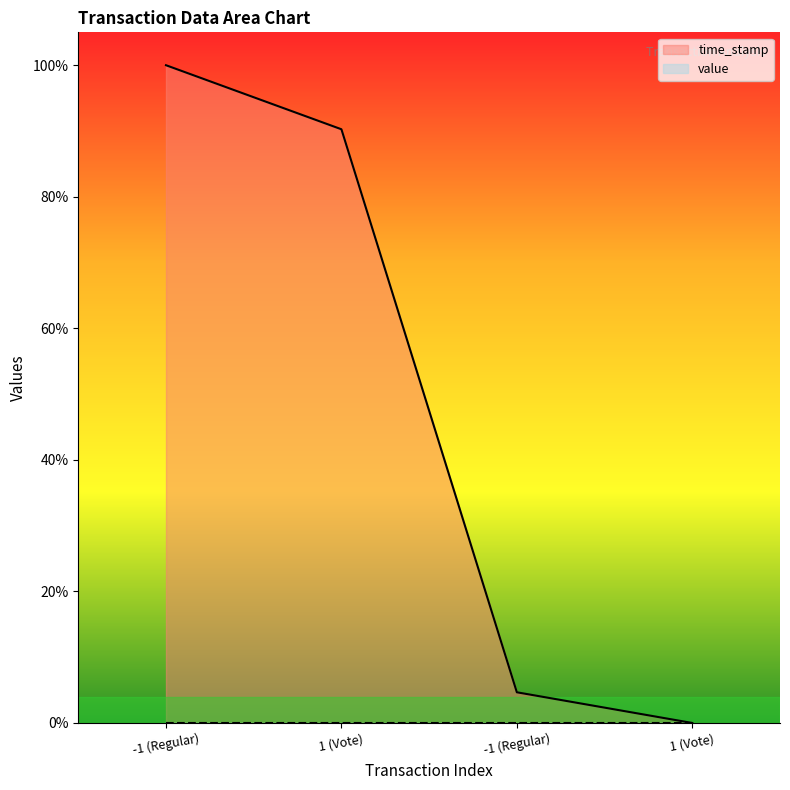

True or false: the data has more than 1 interior local peaks.

False